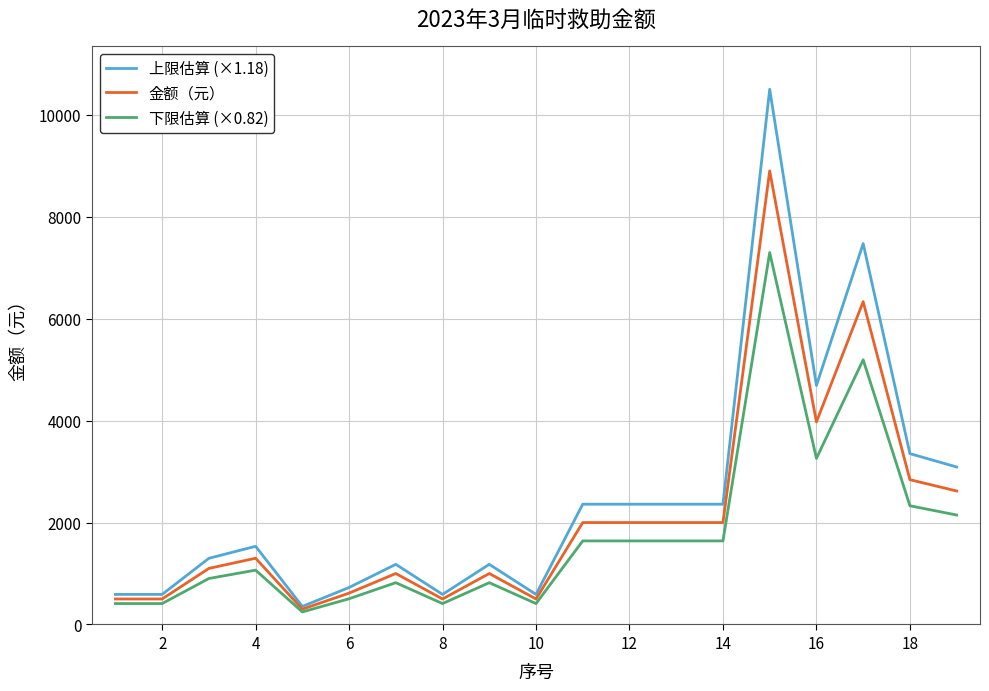

What is the maximum value for 金额（元）?

8900.0